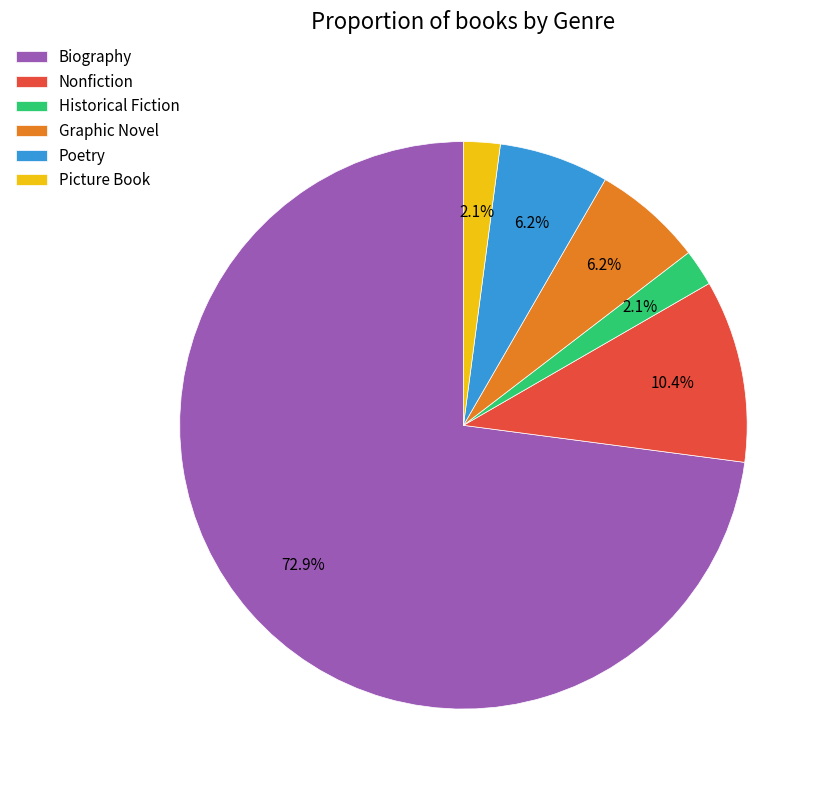

To the nearest percent, what portion does Nonfiction represent?

10%